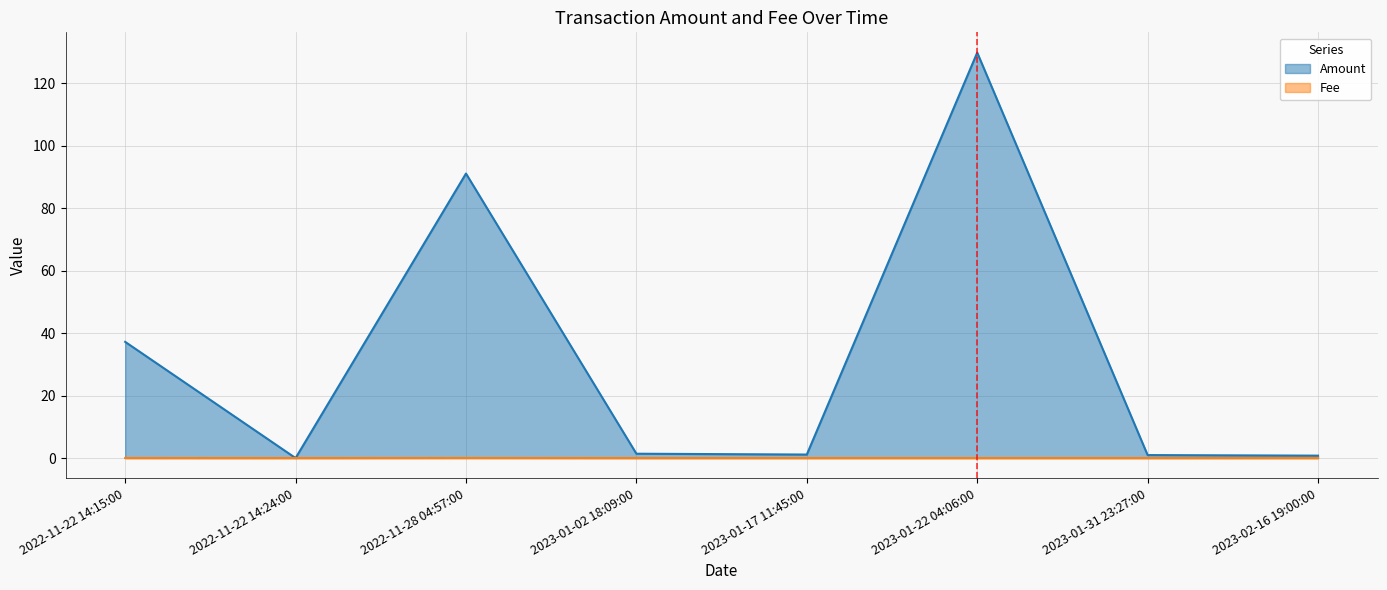

Is the value of Fee at 2022-11-22 14:24:00 greater than the value of Amount at 2023-02-16 19:00:00?

No